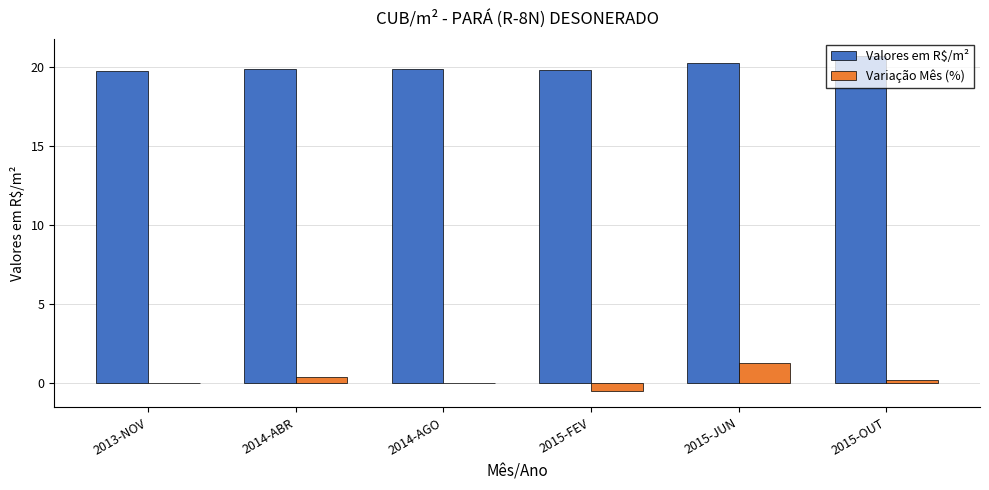

What is the sum of all Variação Mês (%) values?

1.3